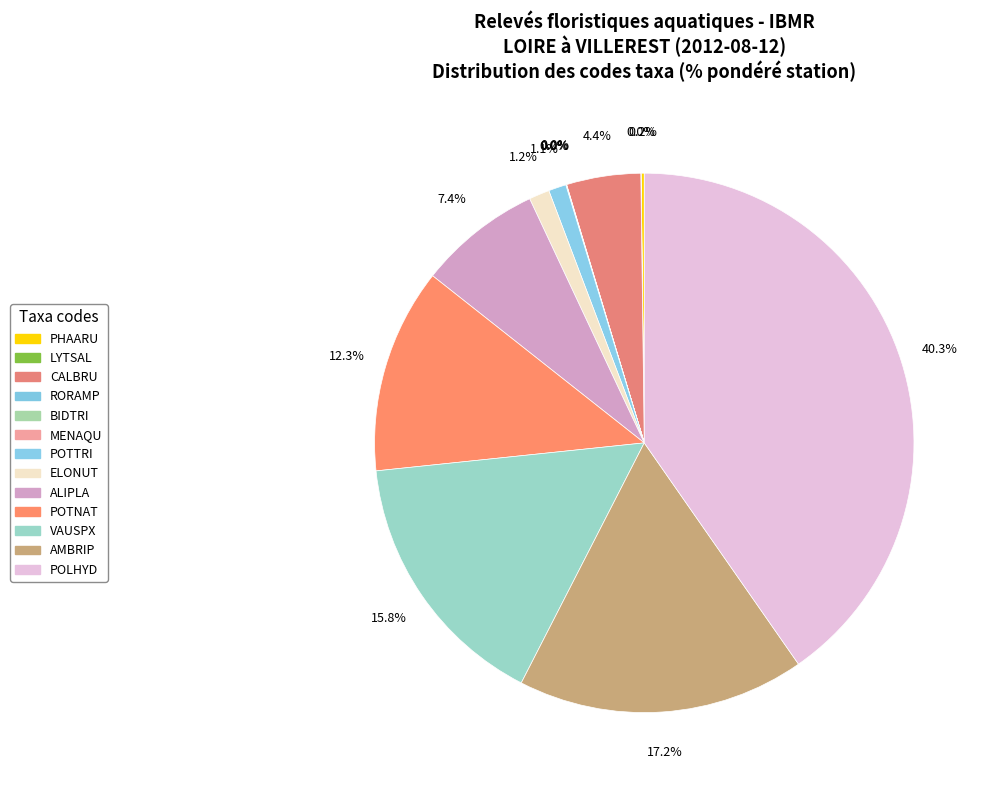

Which slice is the largest?

POLHYD